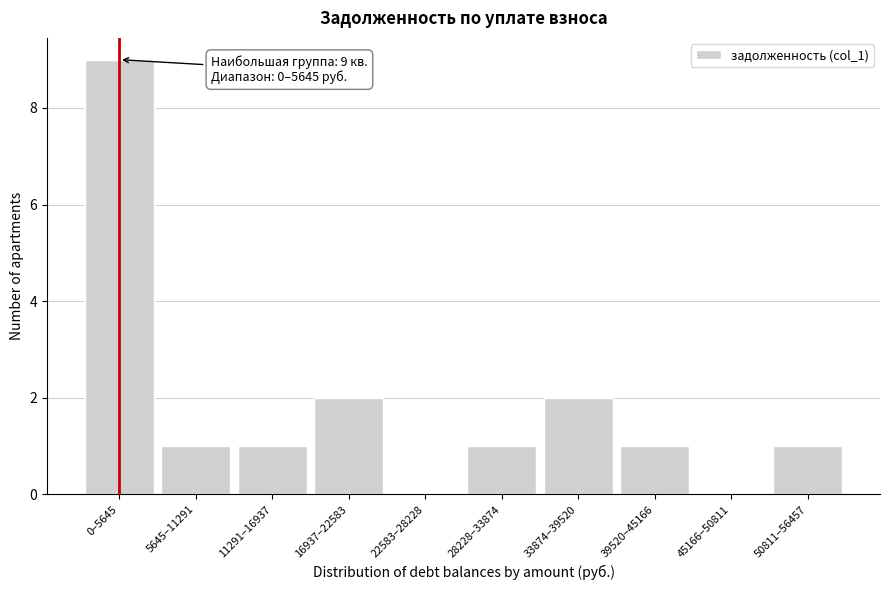

Reading left to right, extract all data points from this chart.

0–5645=9	5645–11291=1	11291–16937=1	16937–22583=2	22583–28228=0	28228–33874=1	33874–39520=2	39520–45166=1	45166–50811=0	50811–56457=1